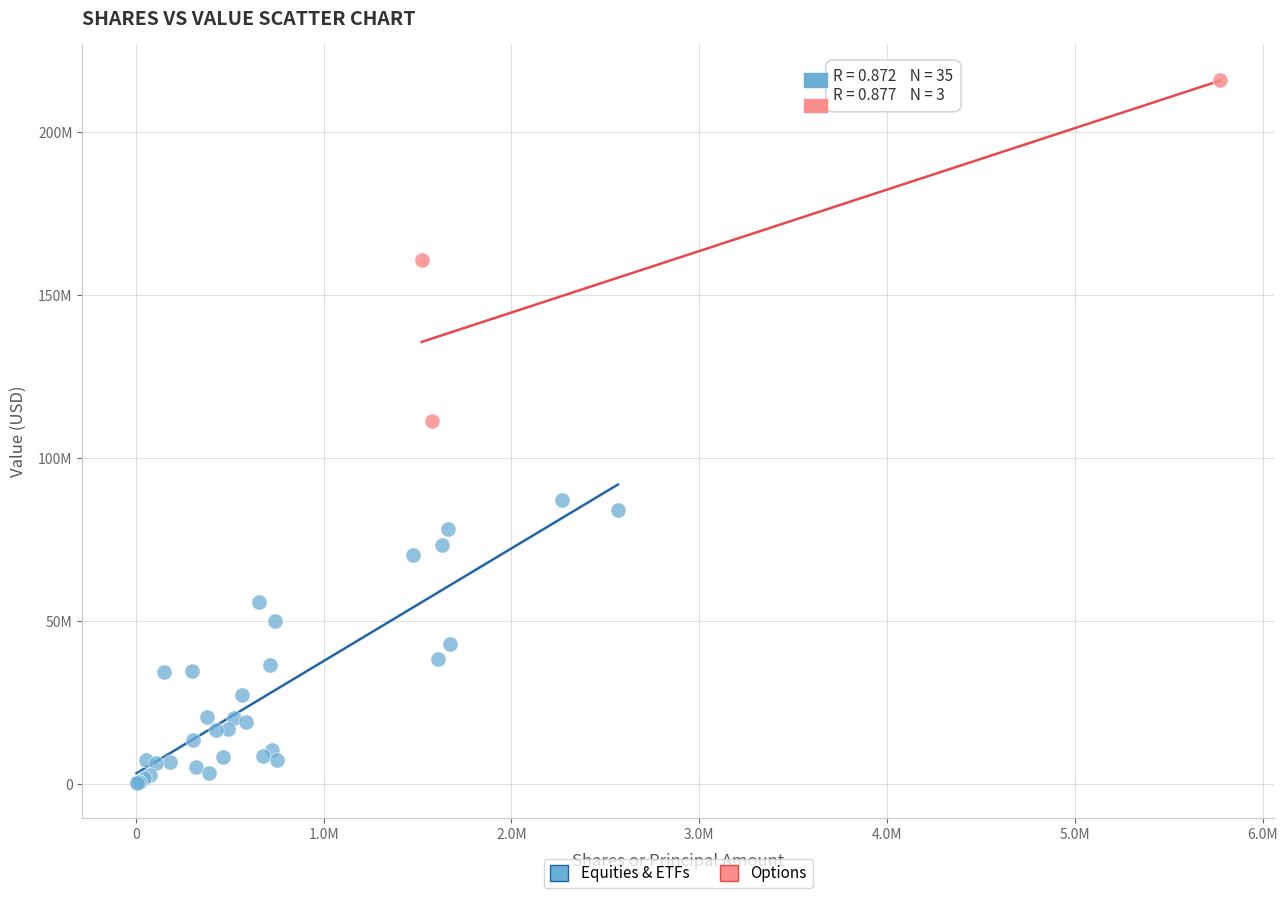

What are all the series names shown in the legend?

Equities & ETFs, Options